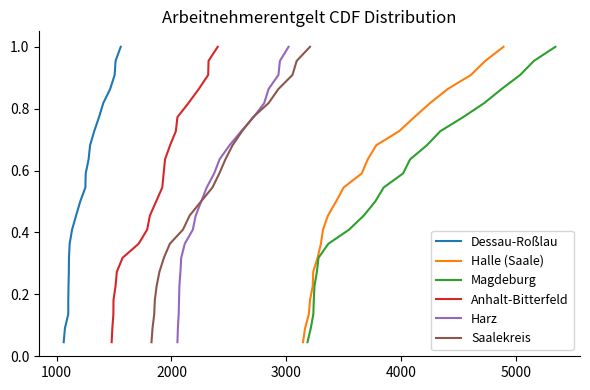

True or false: Magdeburg and Dessau-Roßlau intersect in this chart.

False